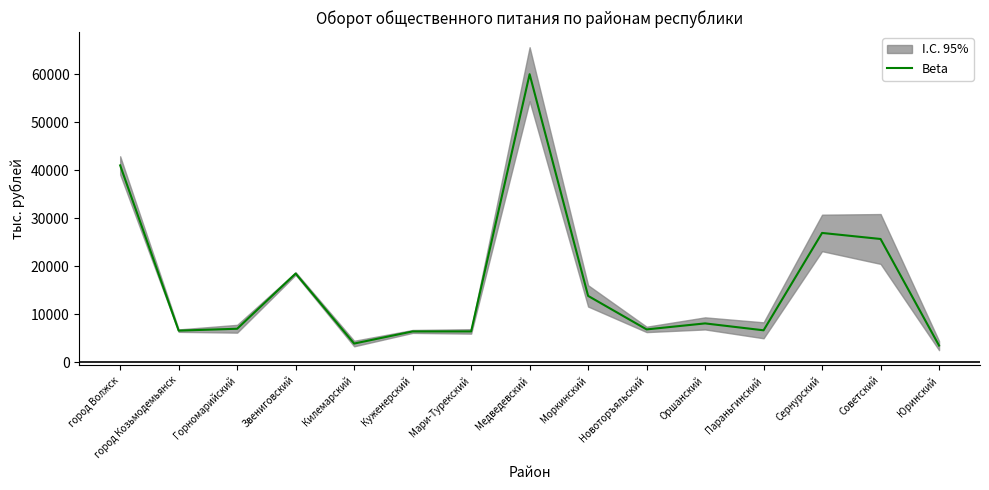

True or false: there are more than 1 points higher than both neighbors.

True